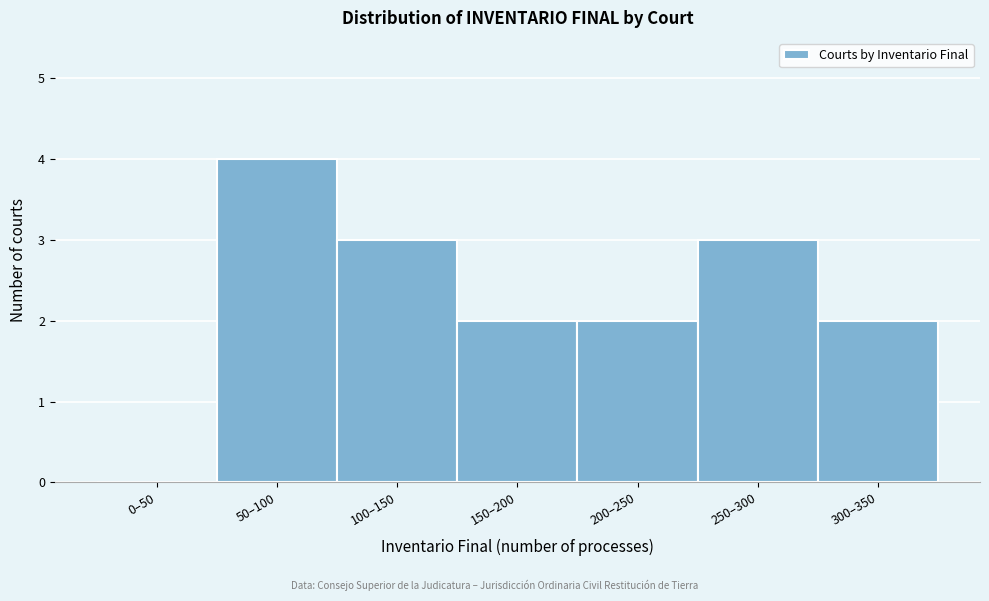

Reading right to left, what are all the values shown in this chart?

300–350=2	250–300=3	200–250=2	150–200=2	100–150=3	50–100=4	0–50=0